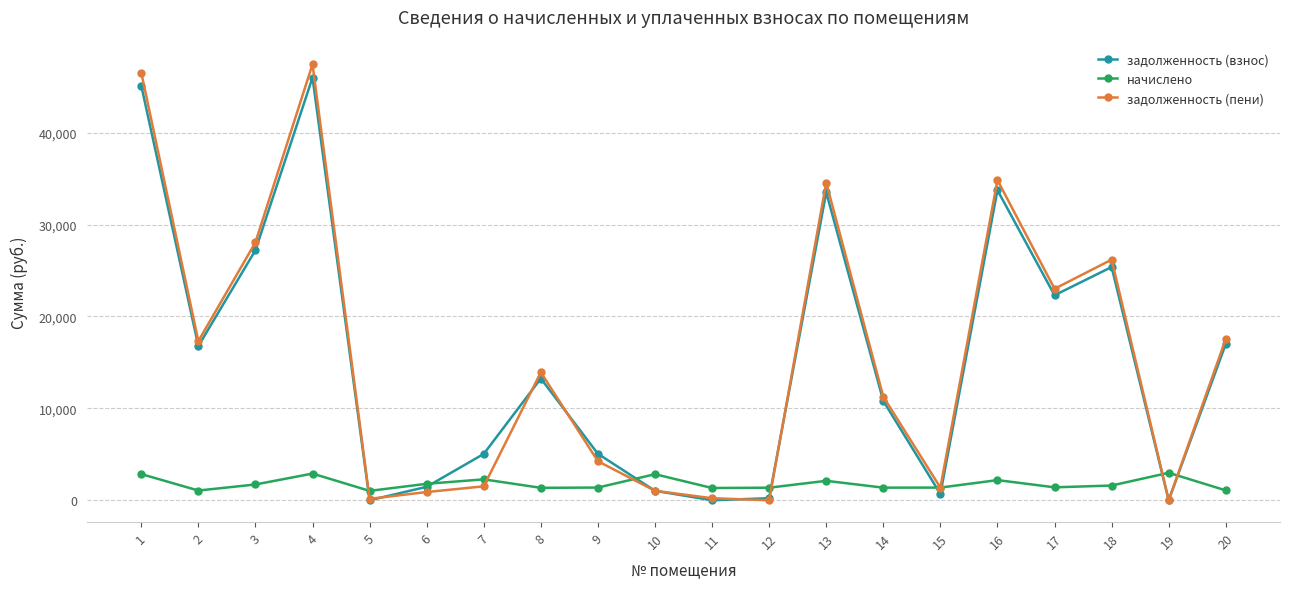

How many data points in начислено are above 1603?

10